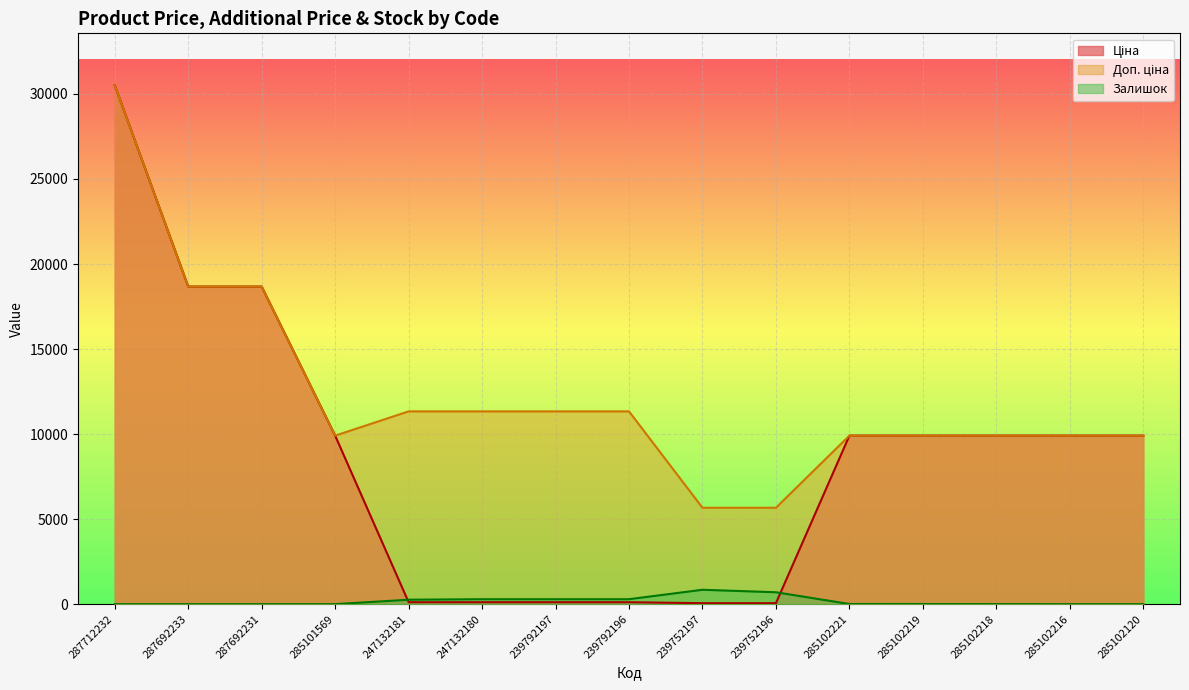

At 239752196, list the series in order from smallest to largest.

Ціна, Залишок, Доп. ціна